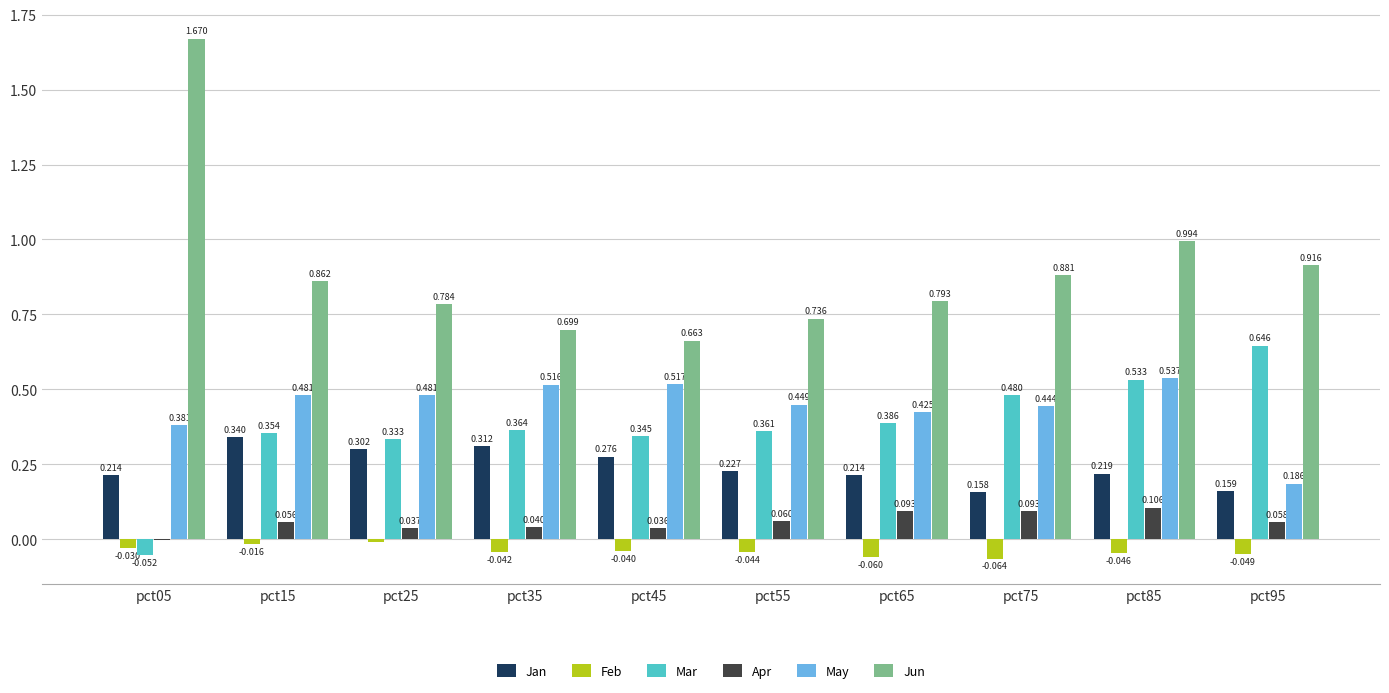

At which category is the sum across all series the highest?

pct85